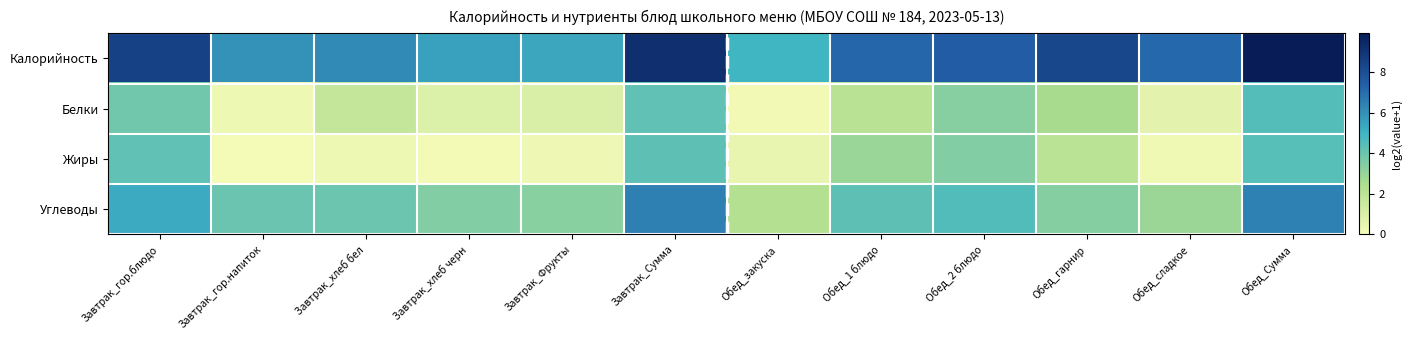

Which has a higher value, Обед_гарнир or Завтрак_гор.напиток?

Обед_гарнир